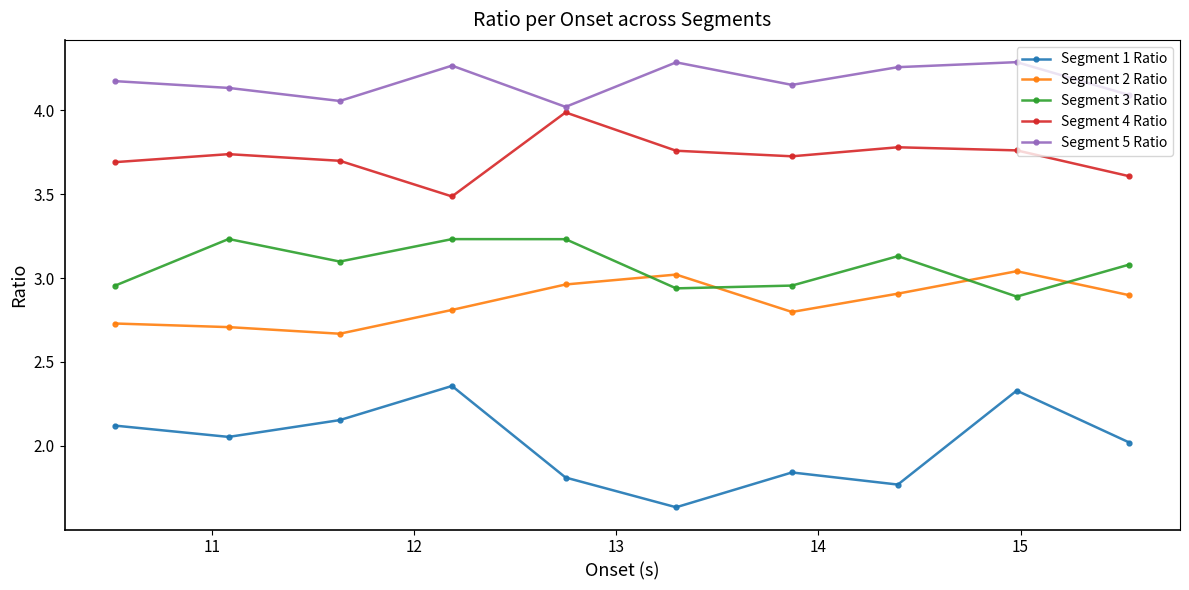

What is the difference between the maximum and minimum values in the Segment 1 Ratio series?

0.7